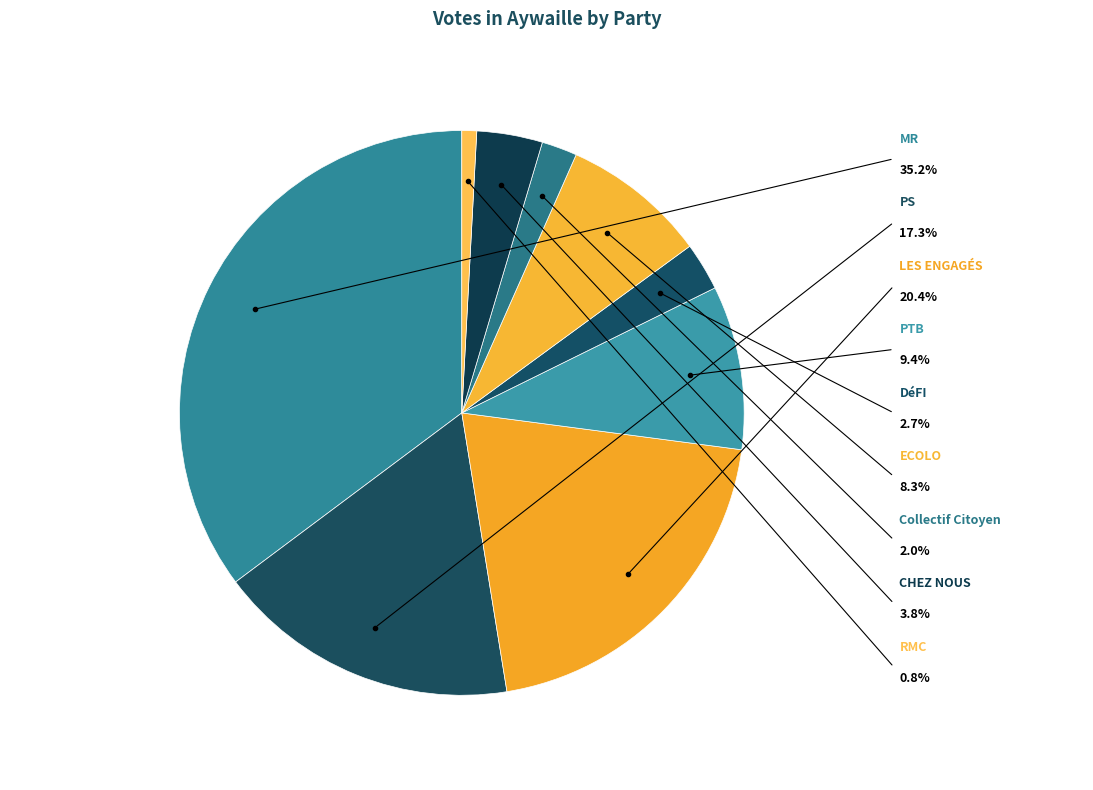

Does any single category account for the majority?

No